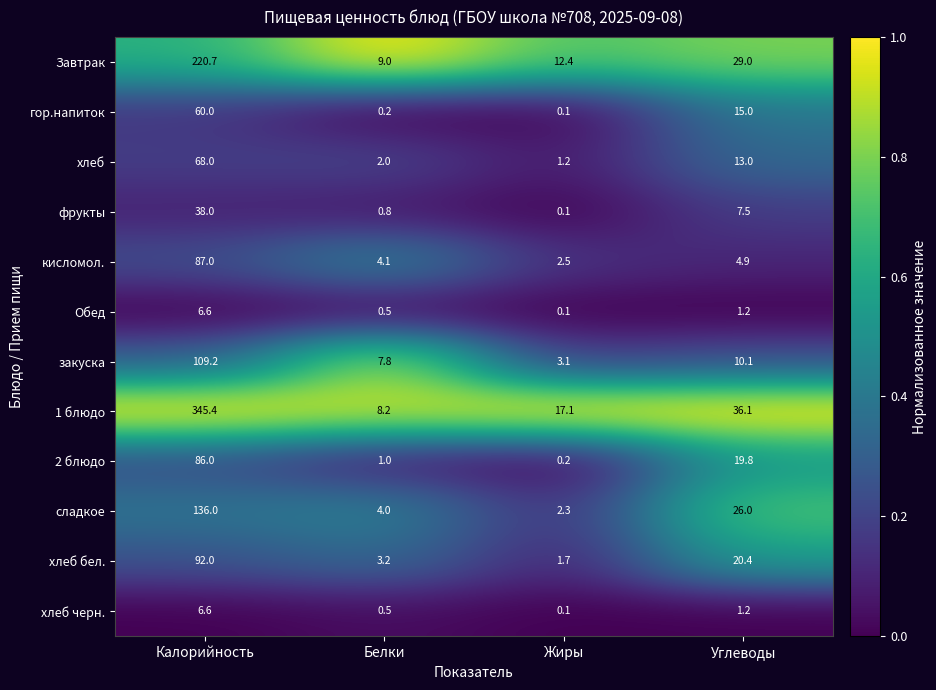

What is the difference between the maximum and second lowest values in the хлеб series?

66.0